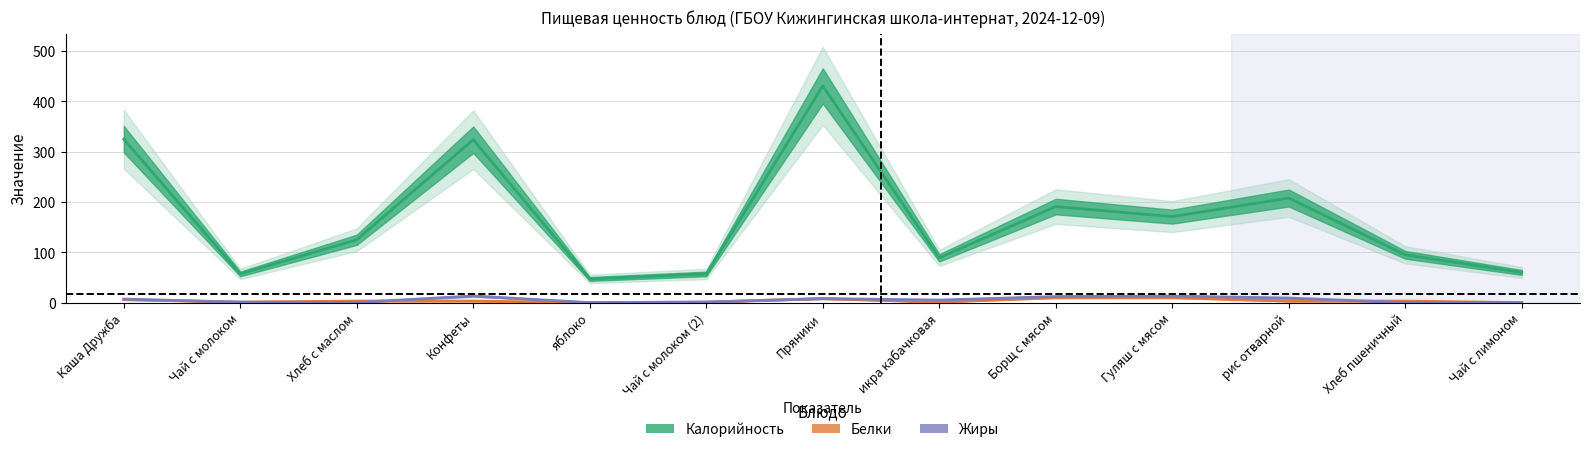

True or false: Жиры and Калорийность cross at least once.

False